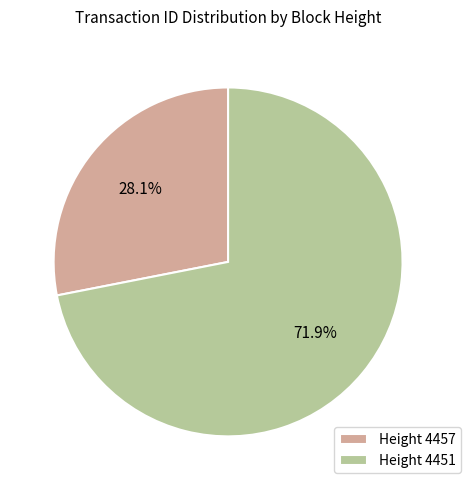

How many segments does this pie chart have?

2